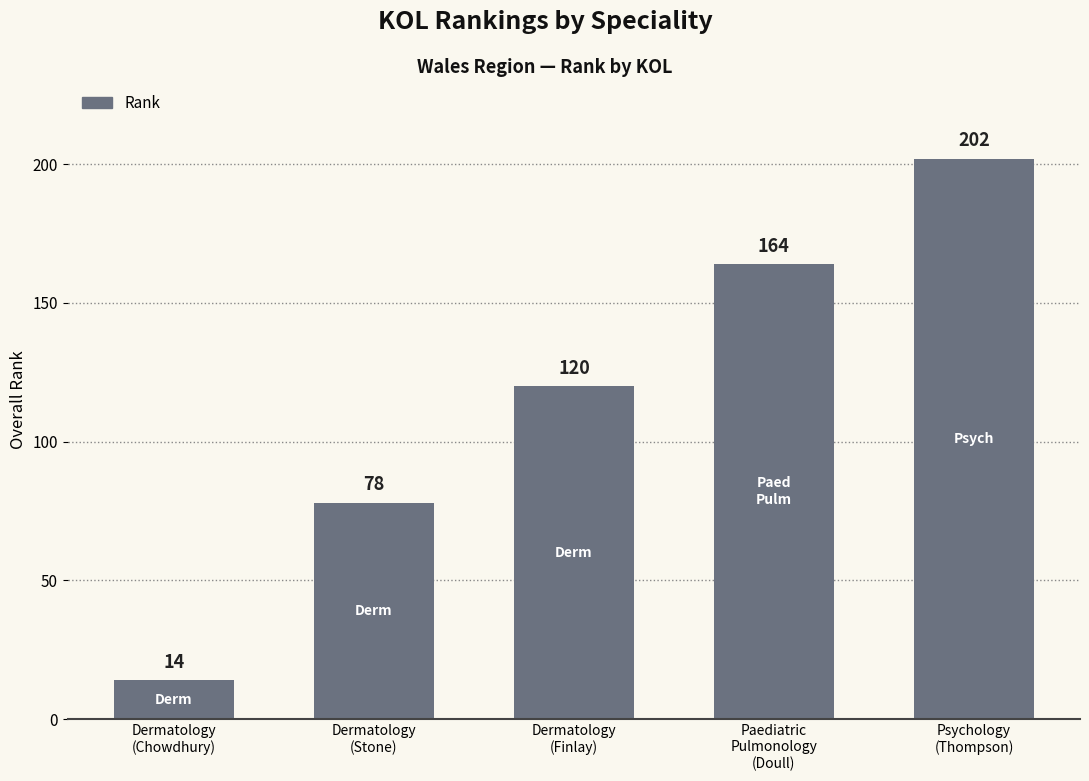

Rank the categories by value from highest to lowest.

Psychology
(Thompson), Paediatric
Pulmonology
(Doull), Dermatology
(Finlay), Dermatology
(Stone), Dermatology
(Chowdhury)